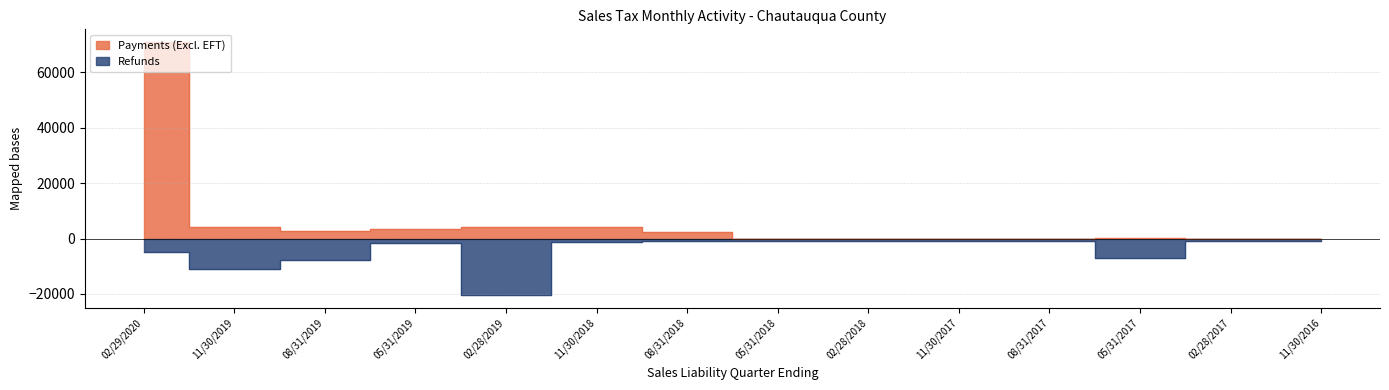

Which series changed the most between 11/30/2019 and 11/30/2016?

Refunds